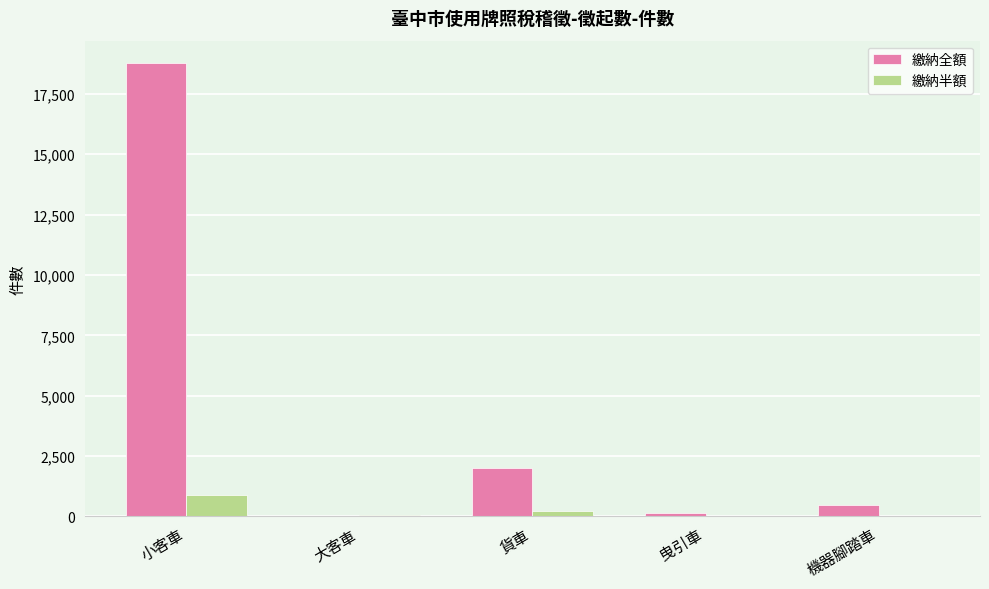

The 繳納全額 series shows 481 at 機器腳踏車. True or false?

True